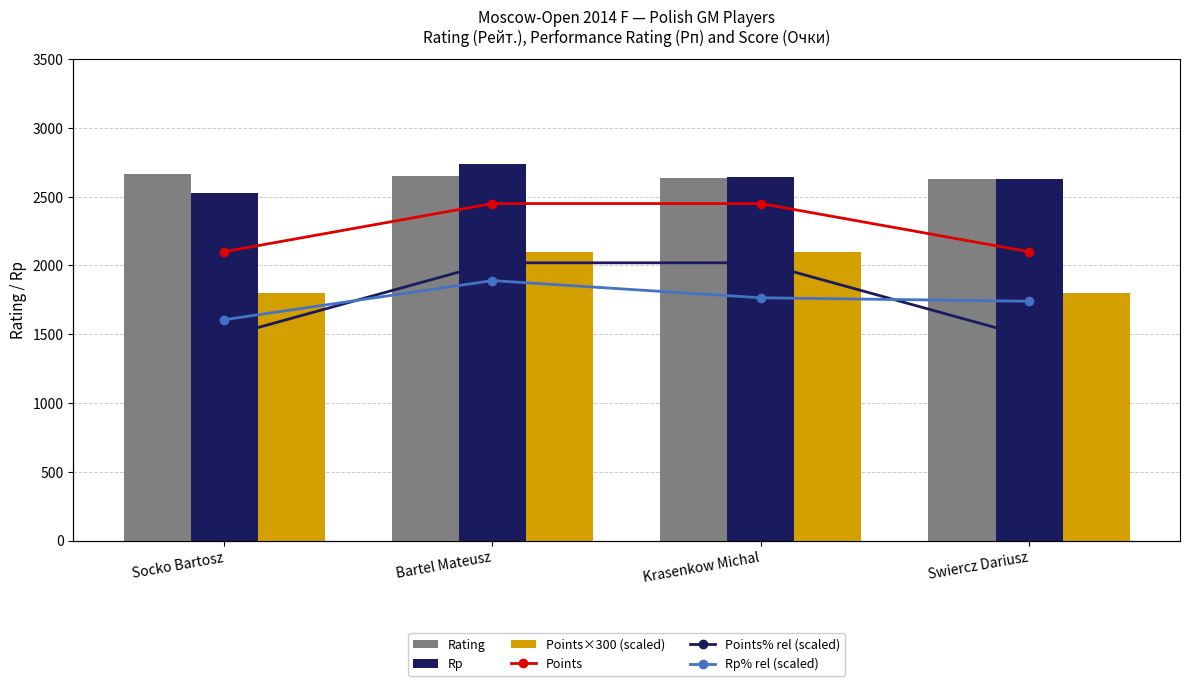

How many groups of bars are there?

4